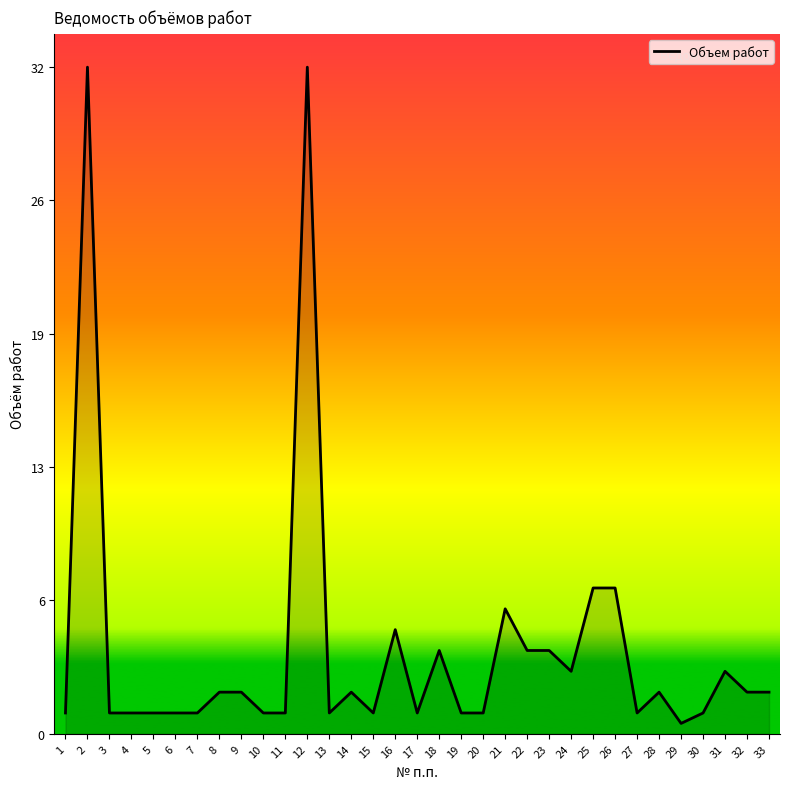

Does the chart have visible grid lines?

No